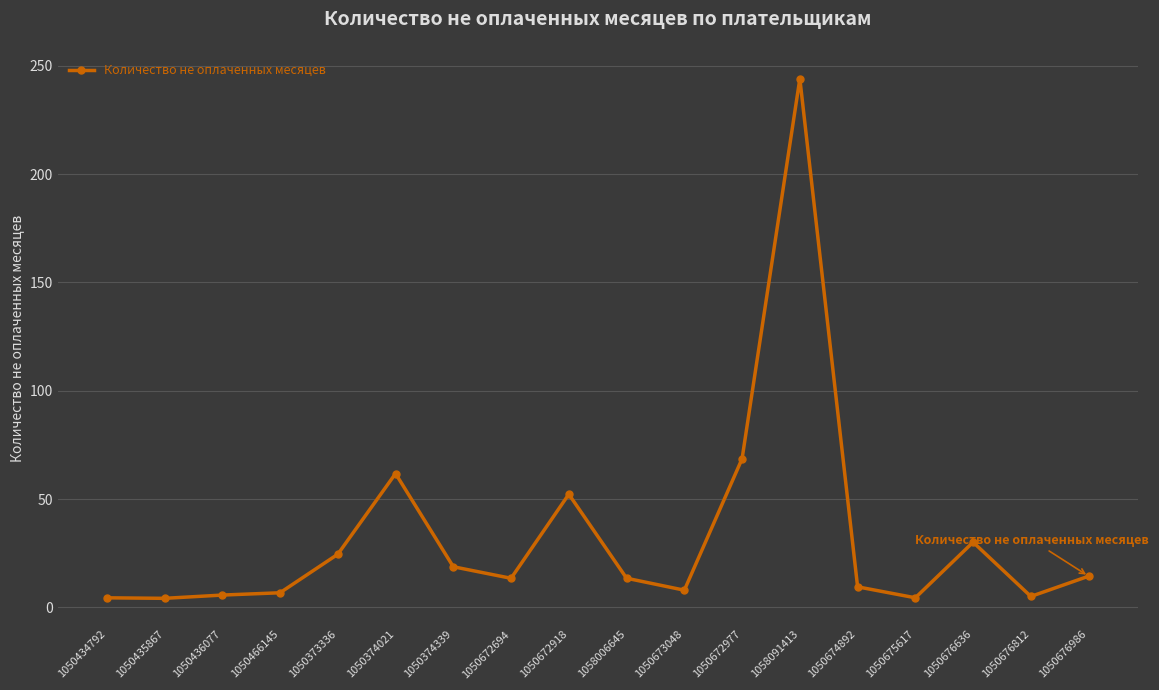

At which category does the chart reach its peak across all series?

1058091413